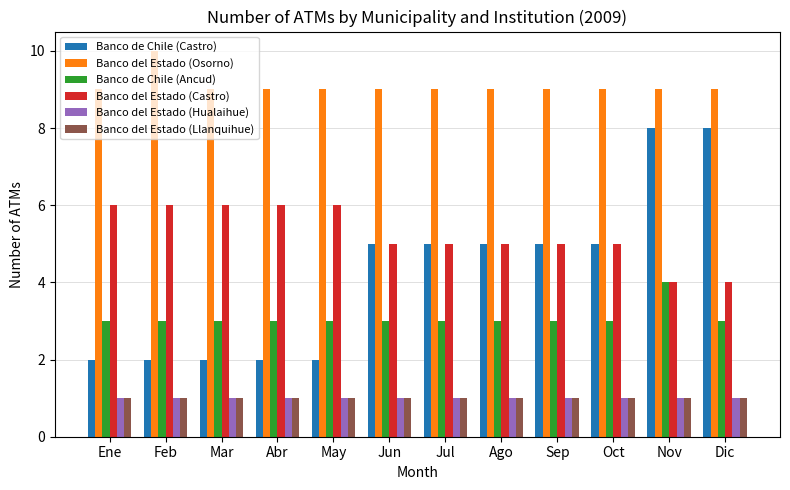

What is the total value across all series at Dic?

26